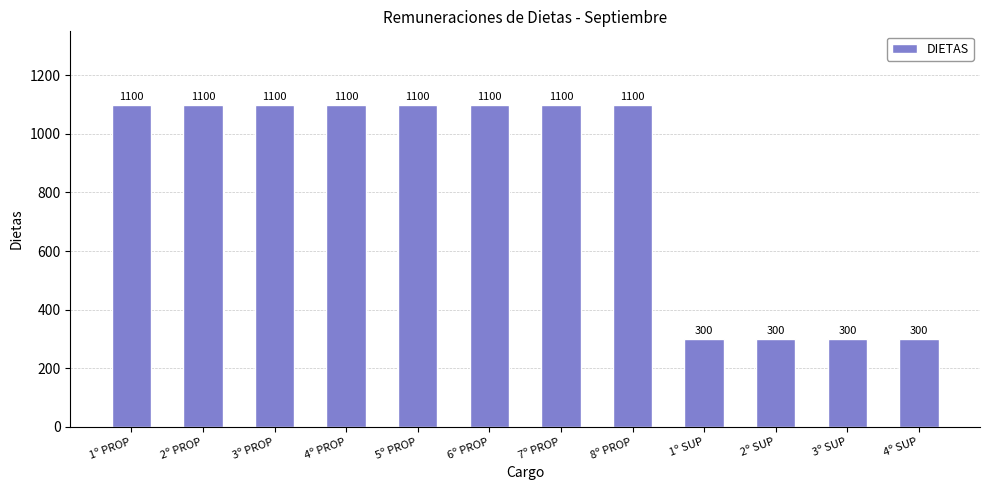

Count the values in the range 300 to 1100.

12